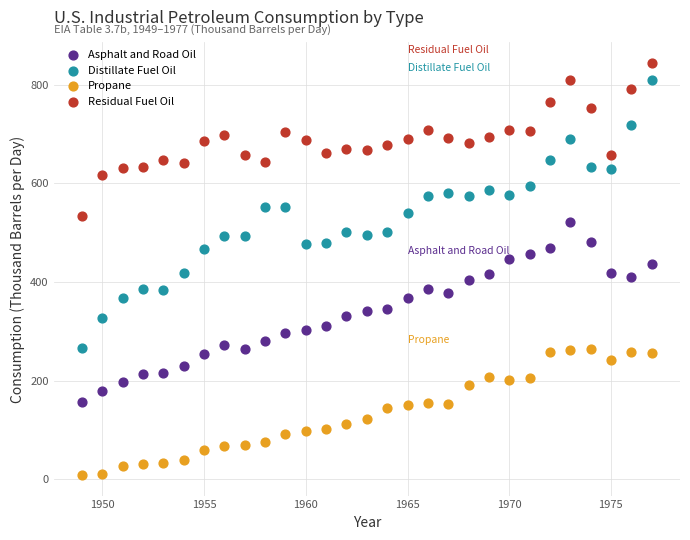

Across all data points, what is the range of Y values (max minus min)?

835.0